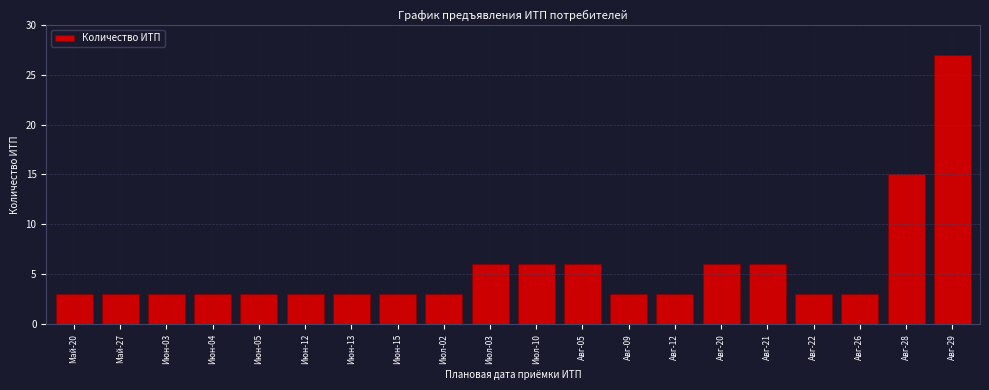

Reading right to left, transcribe all the data shown in this chart.

27	15	3	3	6	6	3	3	6	6	6	3	3	3	3	3	3	3	3	3